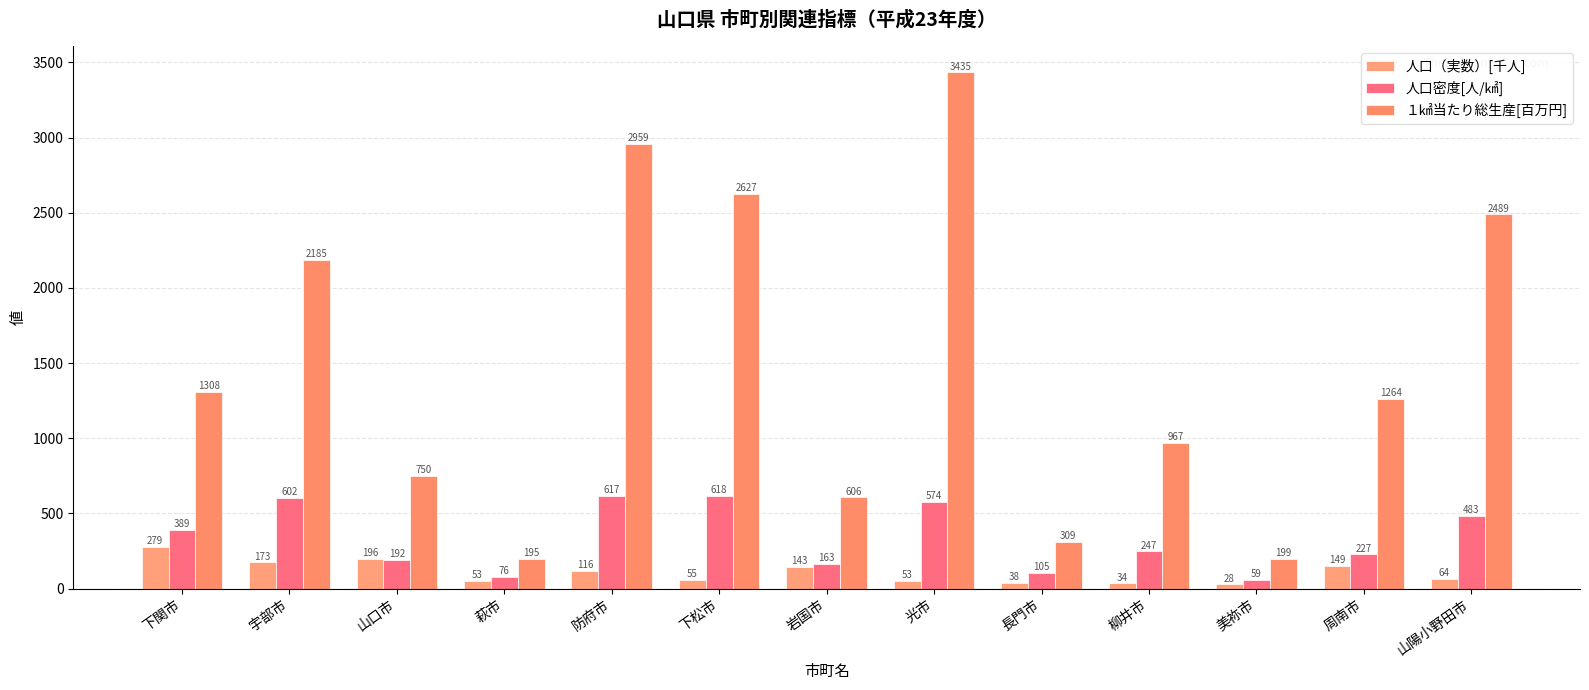

The value of 人口密度[人/㎢] at 長門市 is 67.7. True or false?

False